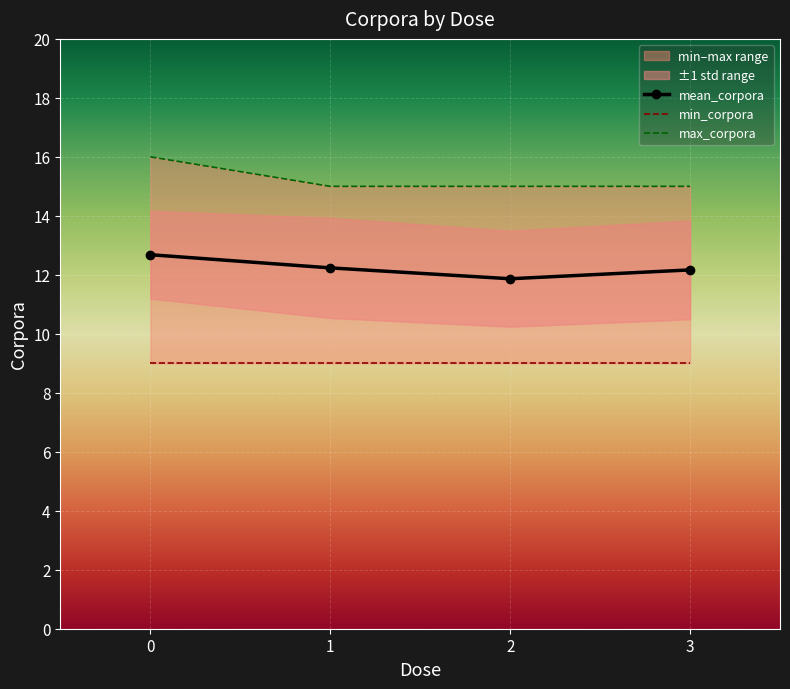

What is the total value across all series at 1?

36.2